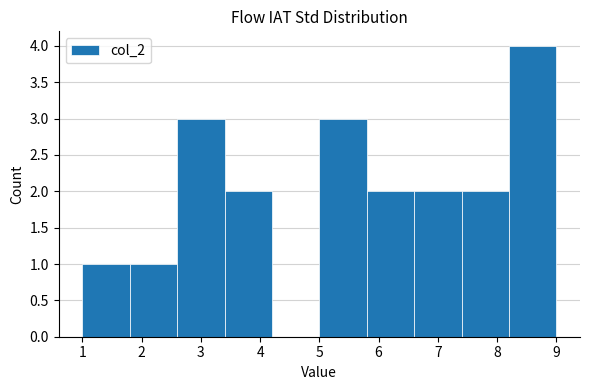

Which range on the x-axis has the tallest bar?

8.2 to 9.0